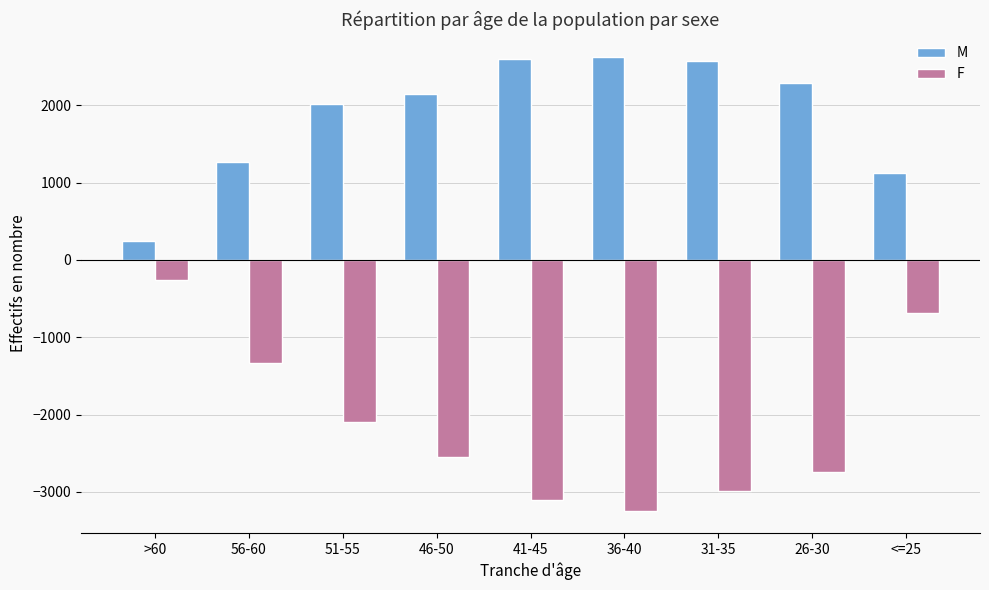

The value of M at 56-60 is 598. True or false?

False